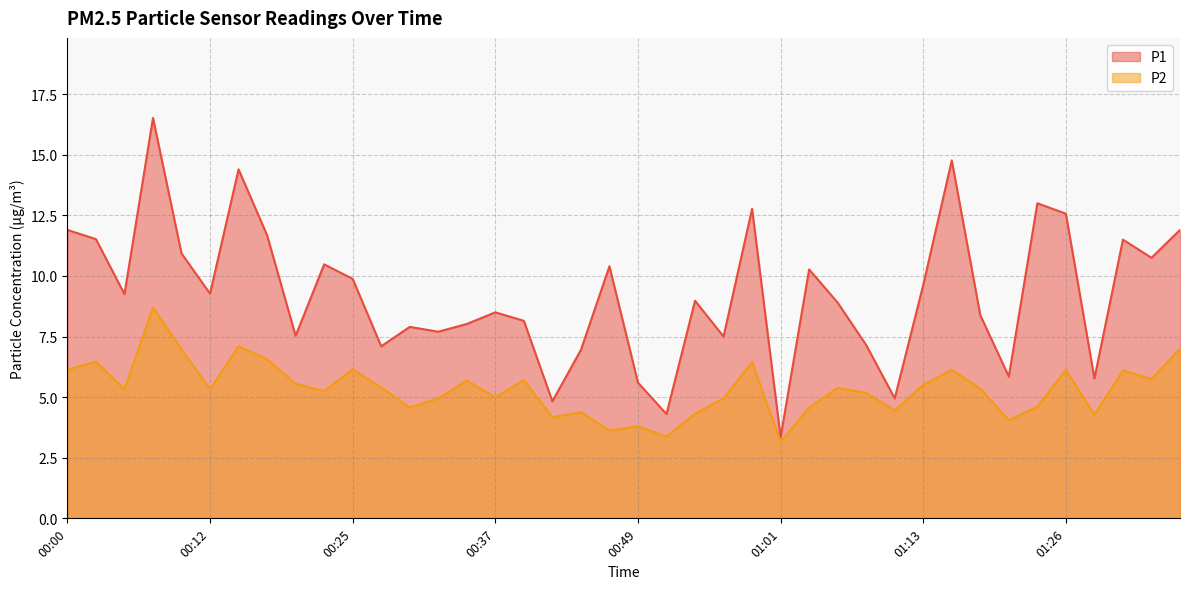

How many values in the P2 series exceed 5?

24